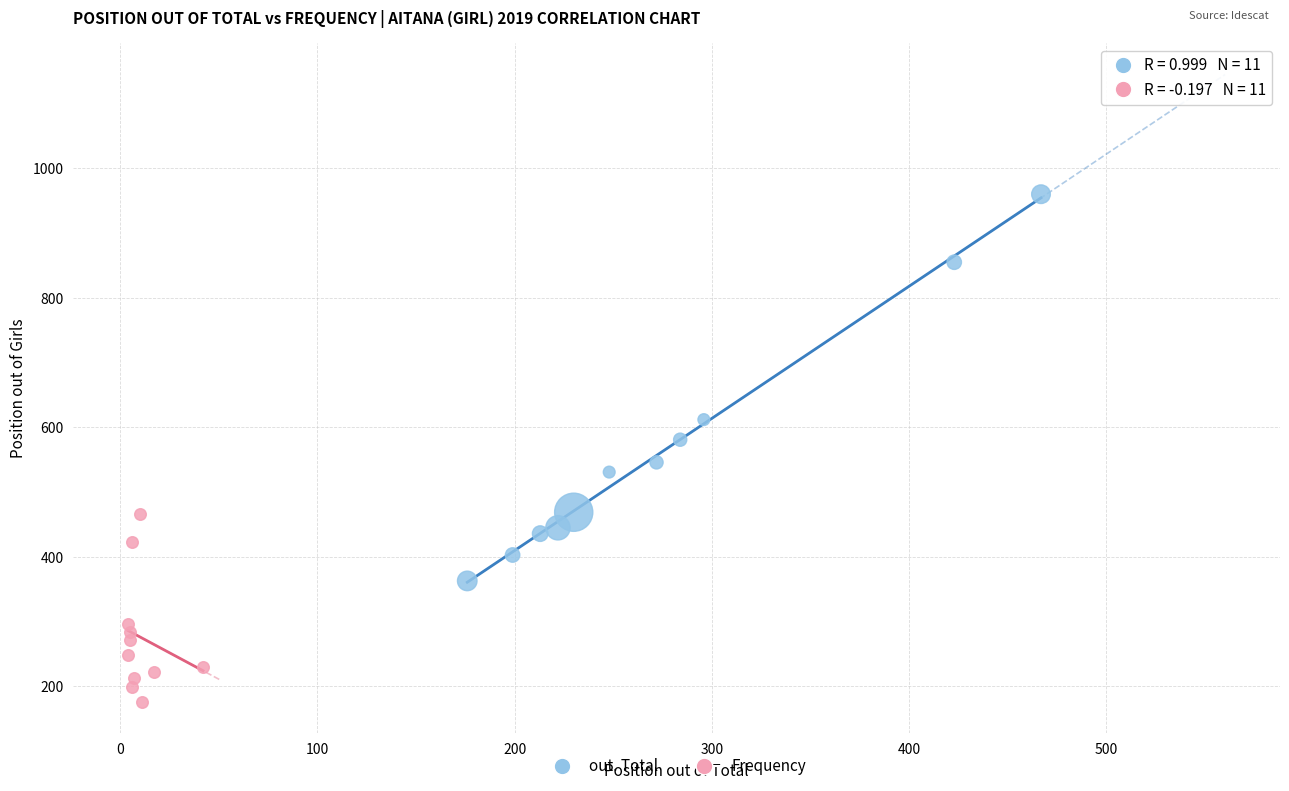

Which series contains the highest Y value?

out. Total